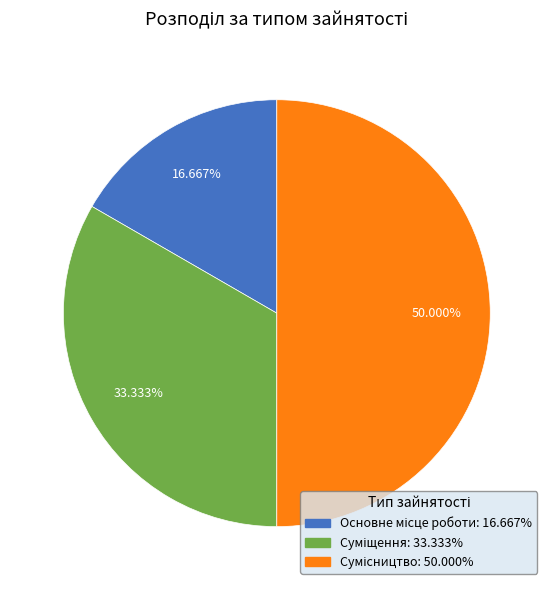

What is the change in value from Основне місце роботи to Суміщення?

+1